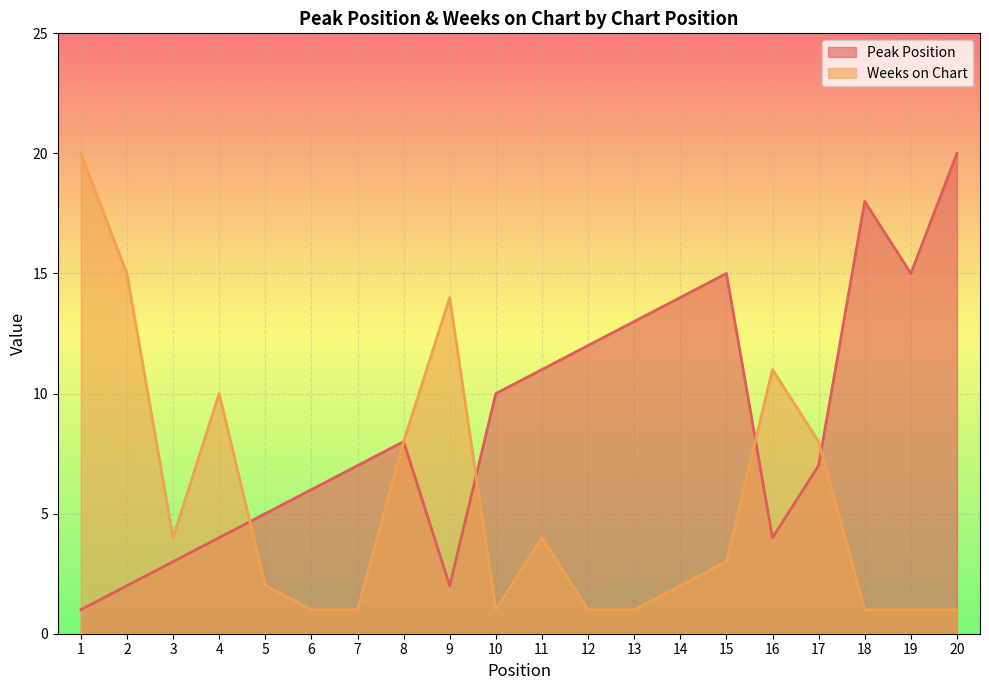

Does the chart display data point markers on the line(s)?

No